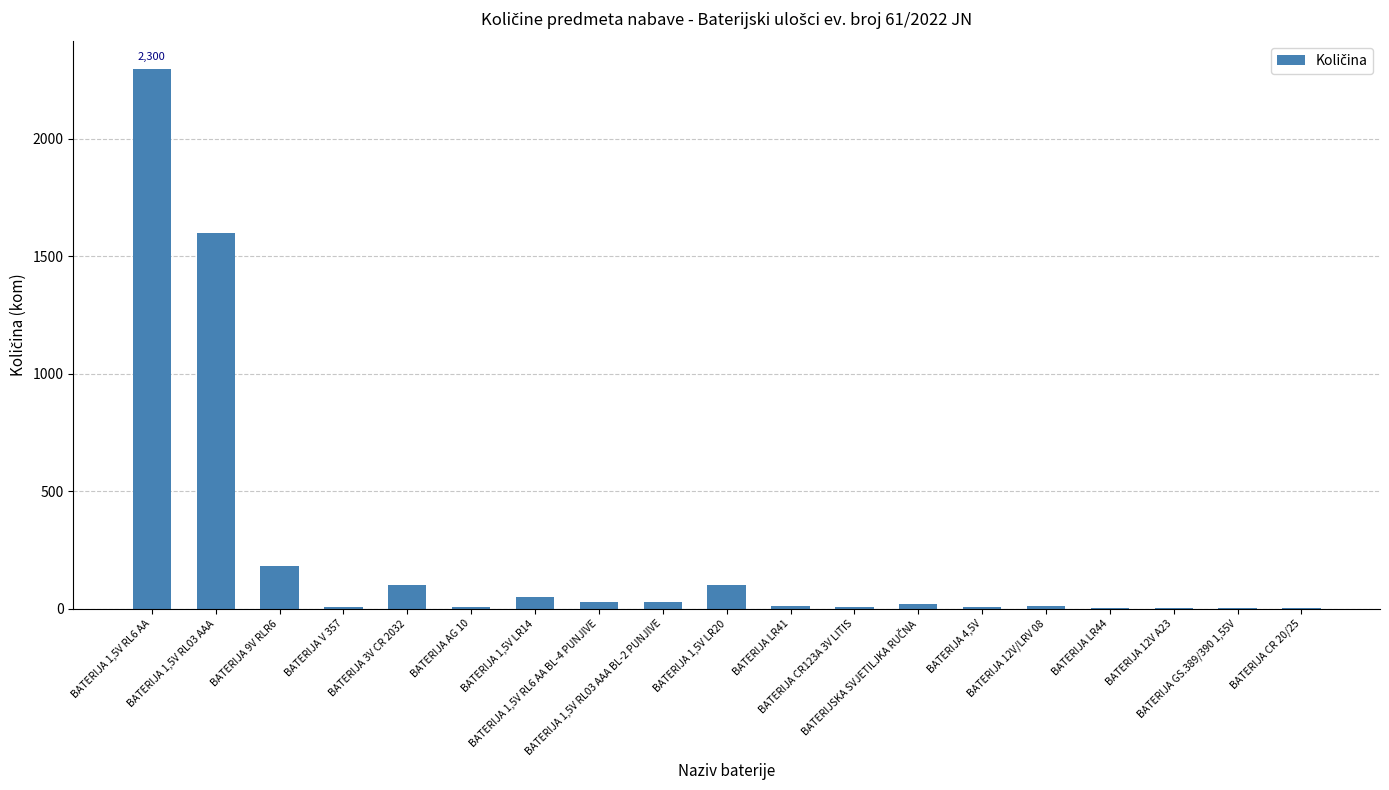

What is the sum of all values?

4458